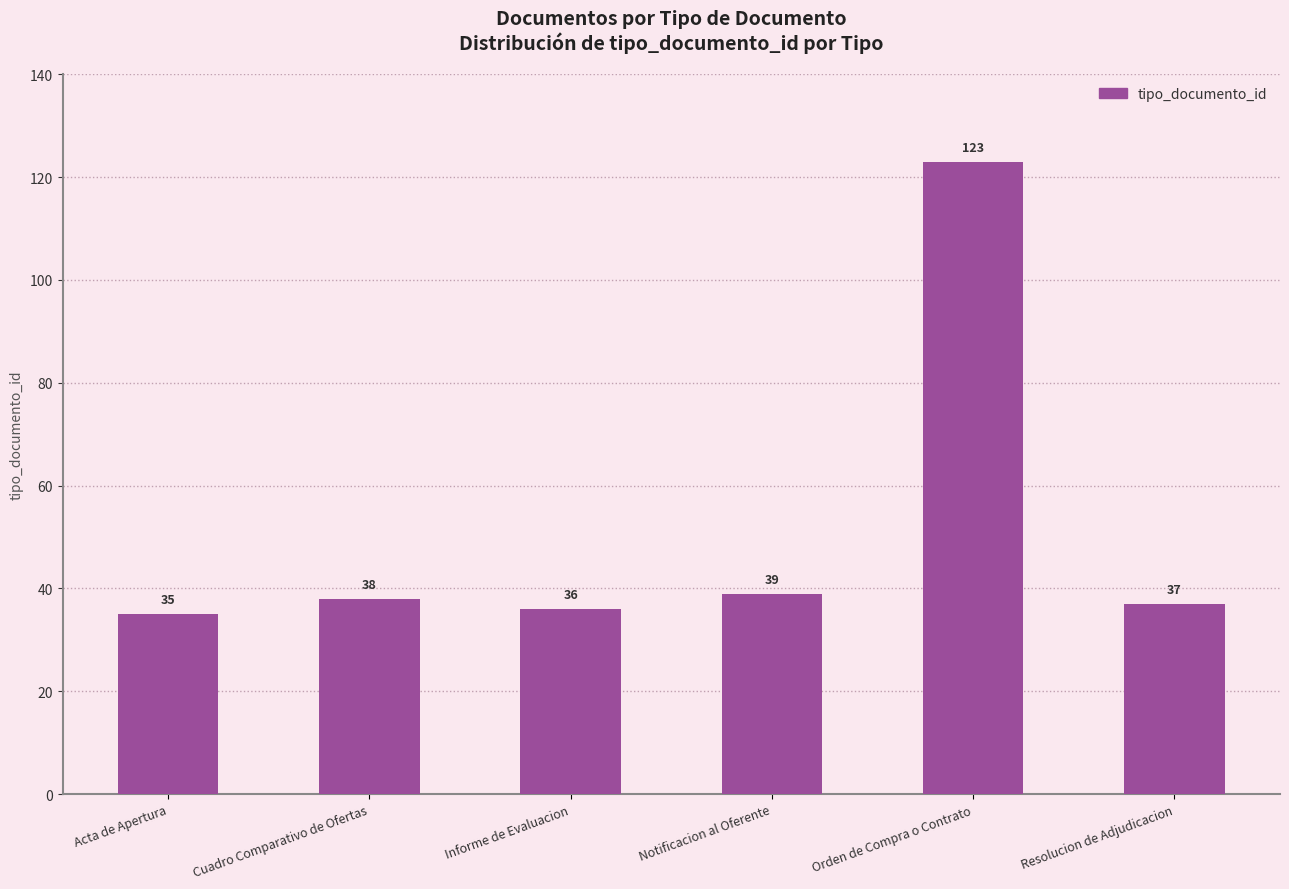

List the labels in order of value, smallest first.

Acta de Apertura, Informe de Evaluacion, Resolucion de Adjudicacion, Cuadro Comparativo de Ofertas, Notificacion al Oferente, Orden de Compra o Contrato